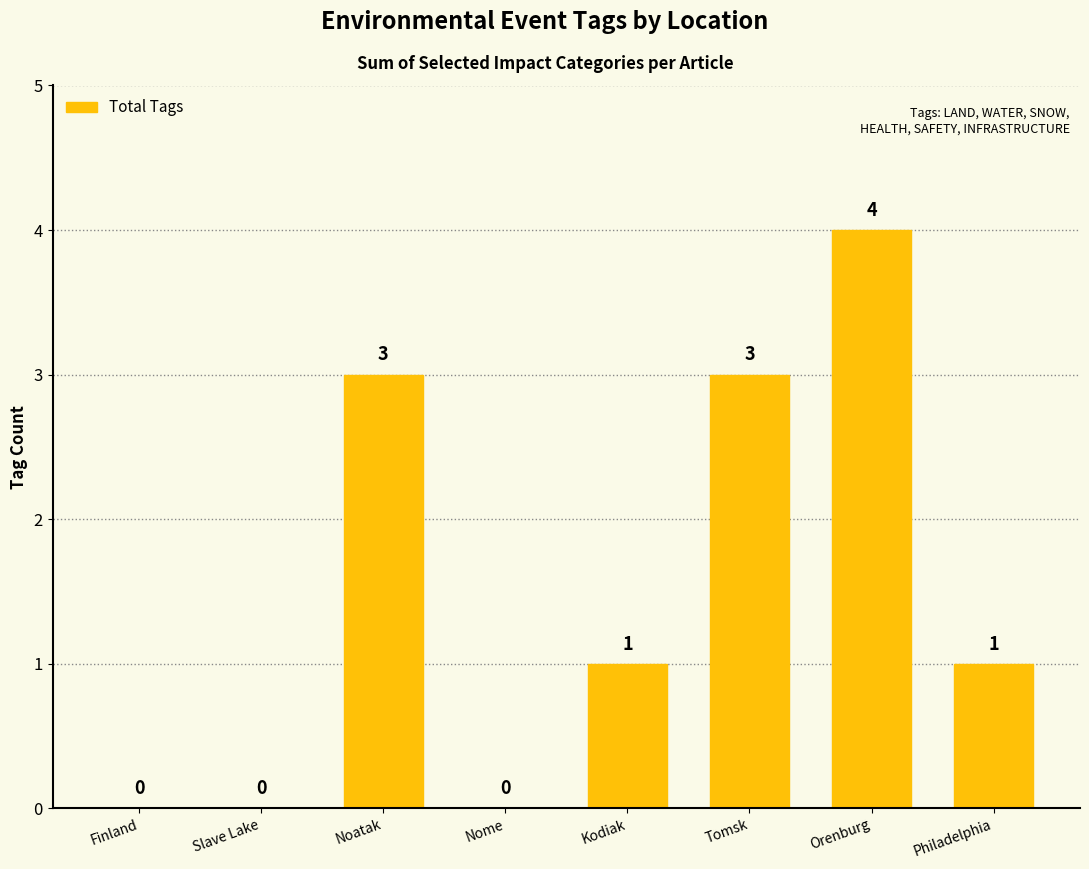

Which category has the highest value across all series?

Orenburg